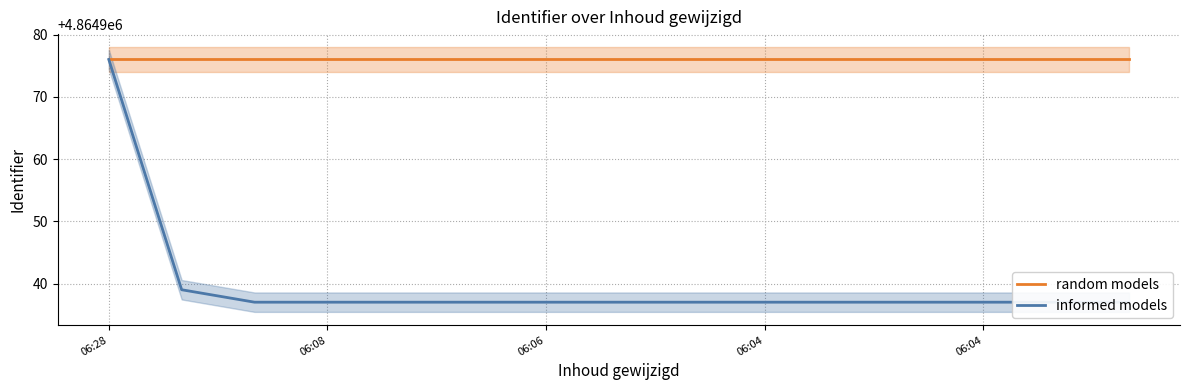

Reading right to left, list all the values displayed in this chart.

random models: 4864976	4864976	4864976	4864976	4864976	4864976	4864976	4864976	4864976	4864976	4864976	4864976	4864976	4864976	4864976
informed models: 4864937	4864937	4864937	4864937	4864937	4864937	4864937	4864937	4864937	4864937	4864937	4864937	4864937	4864939	4864976